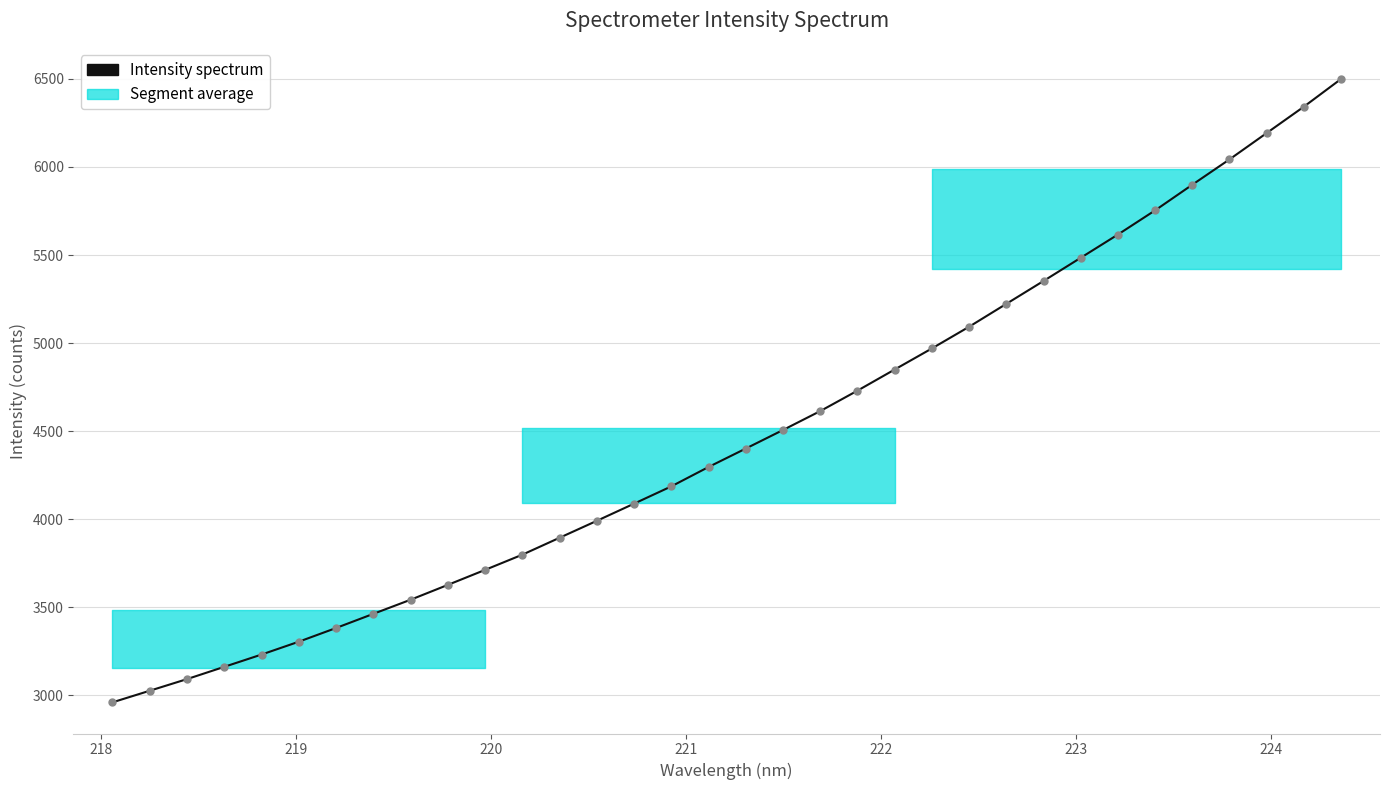

What is the maximum value shown in the chart?

6499.1